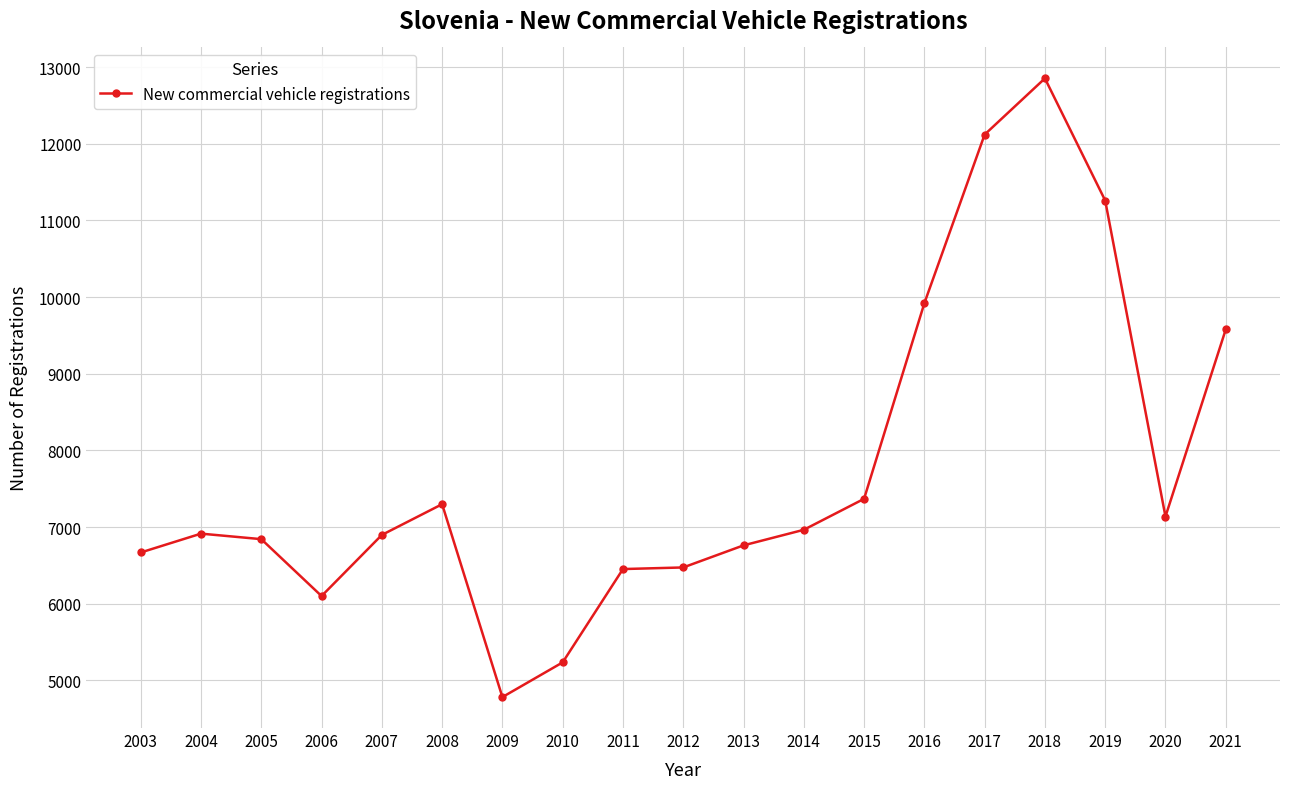

What is the approximate value at 2012, to the nearest 10?

6470